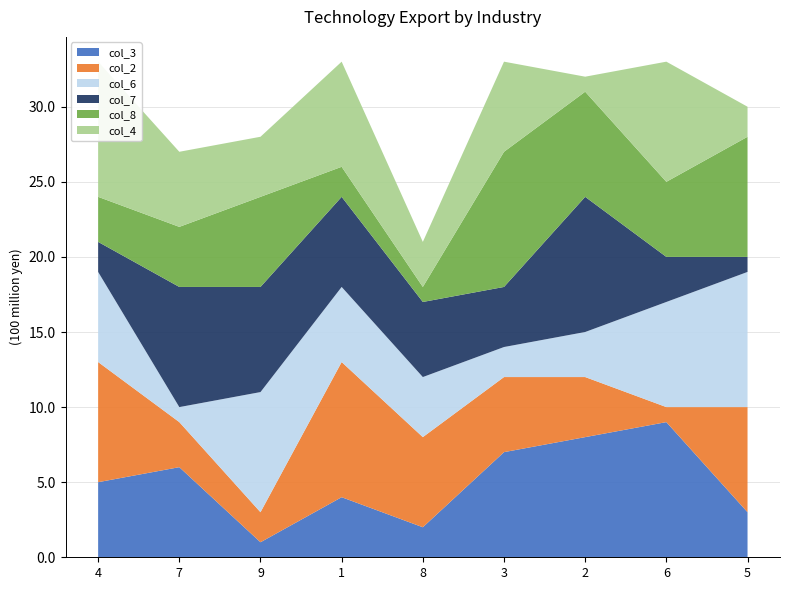

Reading left to right, transcribe all the data shown in this chart.

col_3: 5	6	1	4	2	7	8	9	3
col_2: 8	3	2	9	6	5	4	1	7
col_6: 6	1	8	5	4	2	3	7	9
col_7: 2	8	7	6	5	4	9	3	1
col_8: 3	4	6	2	1	9	7	5	8
col_4: 9	5	4	7	3	6	1	8	2